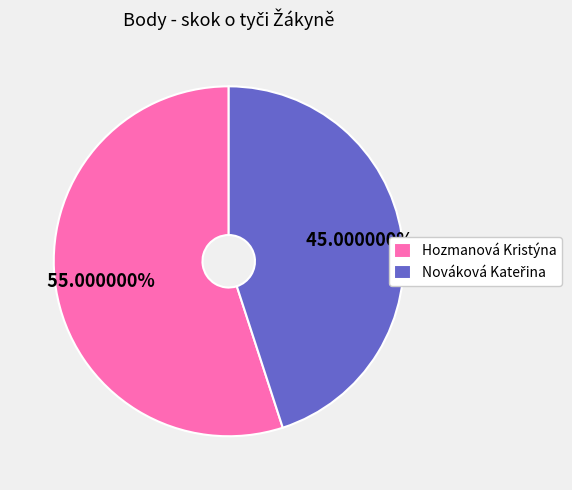

How many segments does this pie chart have?

2